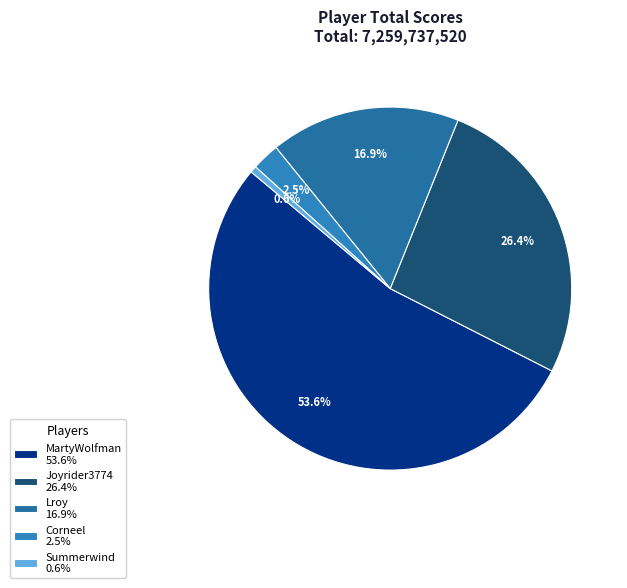

How many slices are in this pie chart?

5